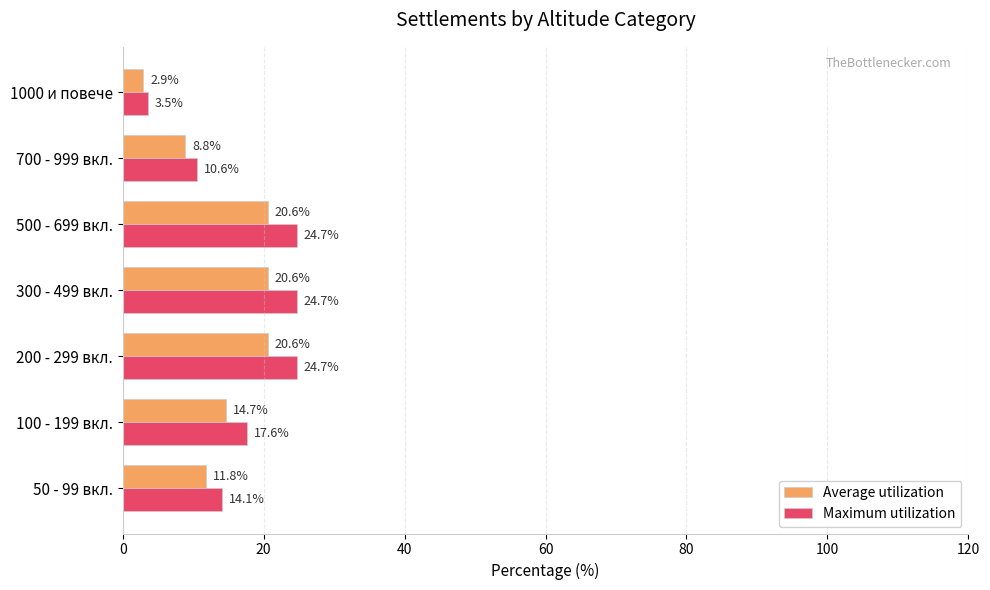

What is the sum of the Average utilization values at 700 - 999 вкл. and 100 - 199 вкл.?

23.5